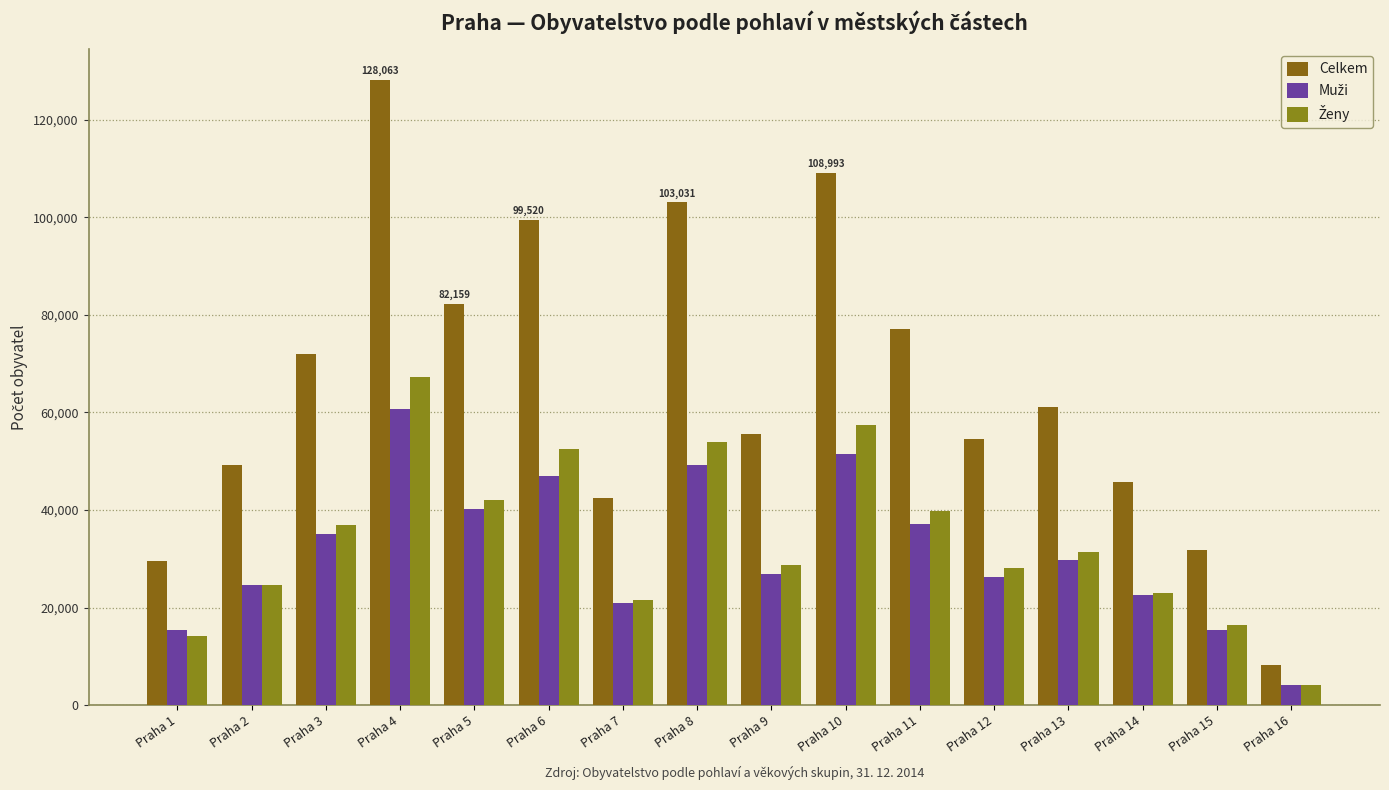

Rank the series by their maximum value, from highest to lowest.

Celkem, Ženy, Muži